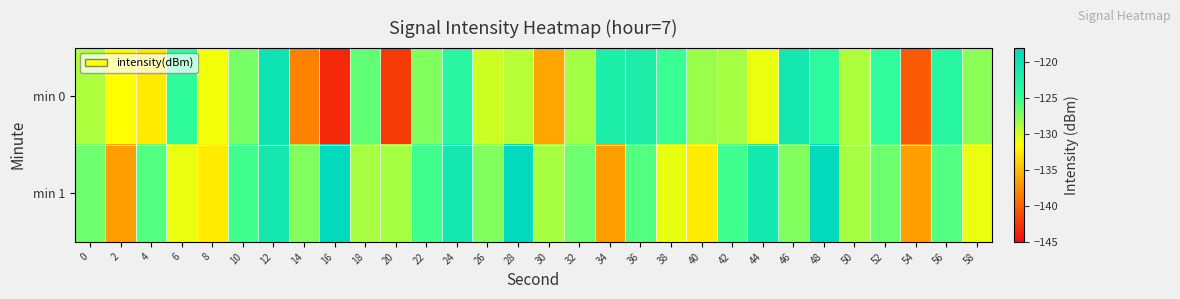

Which series has the largest range (max minus min)?

min 0